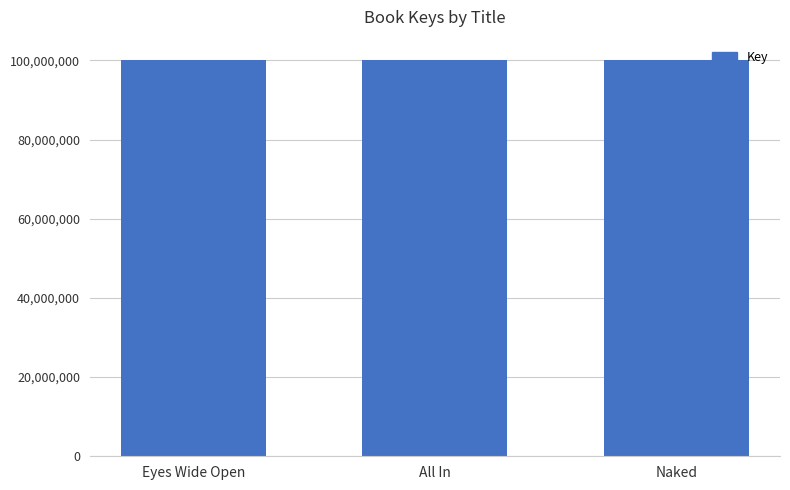

The chart shows a value of 136397612 at Naked. True or false?

False